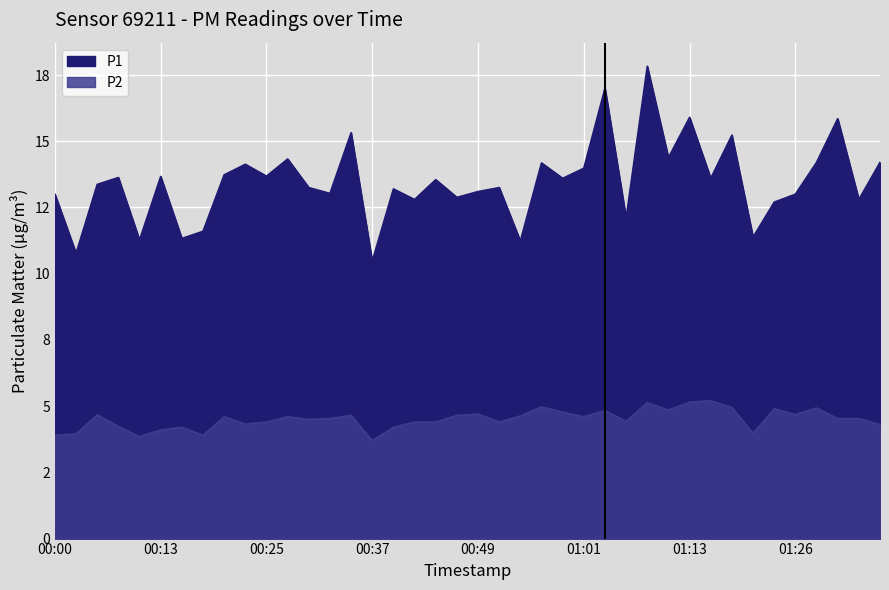

How many values in the P1 series are below 13?

12